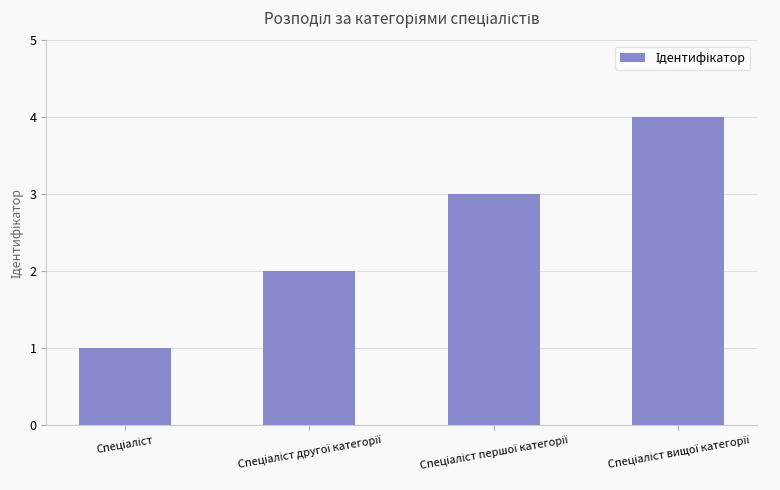

What is the maximum value shown in the chart?

4